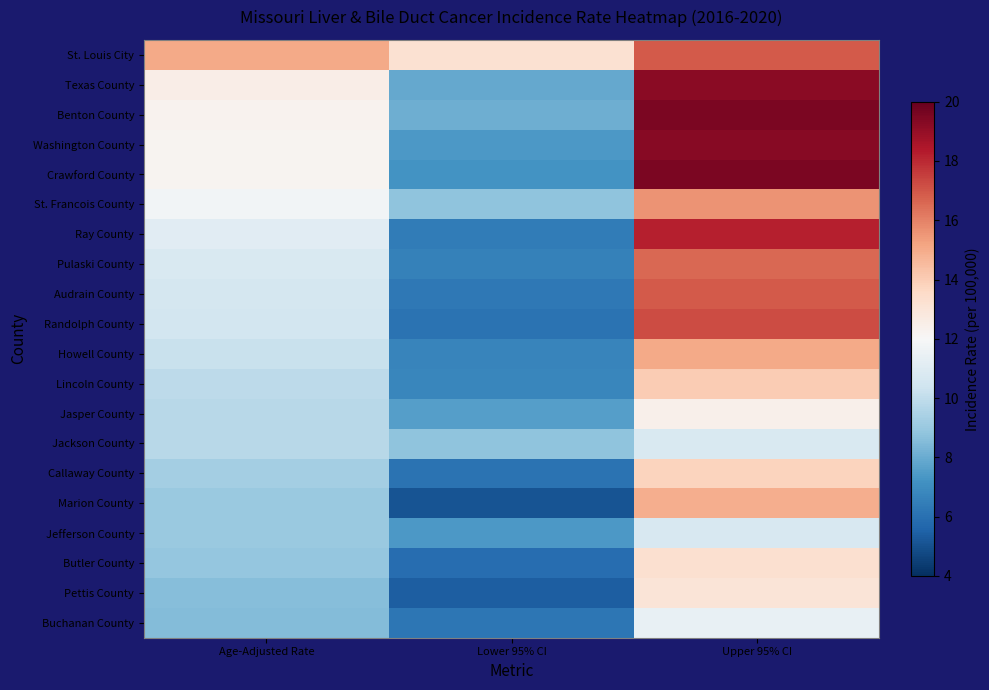

Reading right to left, what are all the values shown in this chart?

St. Louis City: Upper 95% CI=16.9	Lower 95% CI=13.2	Age-Adjusted Rate=15.0
Texas County: Upper 95% CI=19.2	Lower 95% CI=7.9	Age-Adjusted Rate=12.5
Benton County: Upper 95% CI=19.5	Lower 95% CI=8.1	Age-Adjusted Rate=12.3
Washington County: Upper 95% CI=19.3	Lower 95% CI=7.4	Age-Adjusted Rate=12.2
Crawford County: Upper 95% CI=19.5	Lower 95% CI=7.2	Age-Adjusted Rate=12.2
St. Francois County: Upper 95% CI=15.6	Lower 95% CI=8.8	Age-Adjusted Rate=11.8
Ray County: Upper 95% CI=18.2	Lower 95% CI=6.4	Age-Adjusted Rate=11.1
Pulaski County: Upper 95% CI=16.6	Lower 95% CI=6.6	Age-Adjusted Rate=10.8
Audrain County: Upper 95% CI=16.9	Lower 95% CI=6.3	Age-Adjusted Rate=10.6
Randolph County: Upper 95% CI=17.2	Lower 95% CI=6.1	Age-Adjusted Rate=10.5
Howell County: Upper 95% CI=15.0	Lower 95% CI=6.7	Age-Adjusted Rate=10.2
Lincoln County: Upper 95% CI=14.0	Lower 95% CI=6.8	Age-Adjusted Rate=9.9
Jasper County: Upper 95% CI=12.4	Lower 95% CI=7.6	Age-Adjusted Rate=9.8
Jackson County: Upper 95% CI=10.8	Lower 95% CI=8.8	Age-Adjusted Rate=9.8
Callaway County: Upper 95% CI=13.8	Lower 95% CI=6.1	Age-Adjusted Rate=9.3
Marion County: Upper 95% CI=14.9	Lower 95% CI=5.1	Age-Adjusted Rate=9.0
Jefferson County: Upper 95% CI=10.7	Lower 95% CI=7.4	Age-Adjusted Rate=9.0
Butler County: Upper 95% CI=13.3	Lower 95% CI=5.9	Age-Adjusted Rate=8.9
Pettis County: Upper 95% CI=13.0	Lower 95% CI=5.4	Age-Adjusted Rate=8.6
Buchanan County: Upper 95% CI=11.4	Lower 95% CI=6.2	Age-Adjusted Rate=8.5